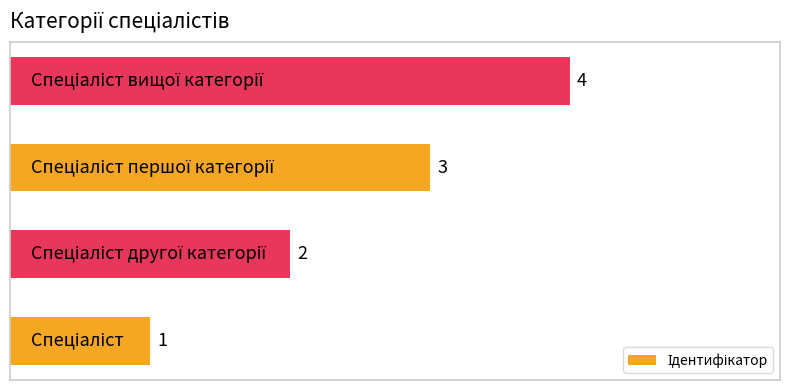

How many values are between 2 and 4?

3